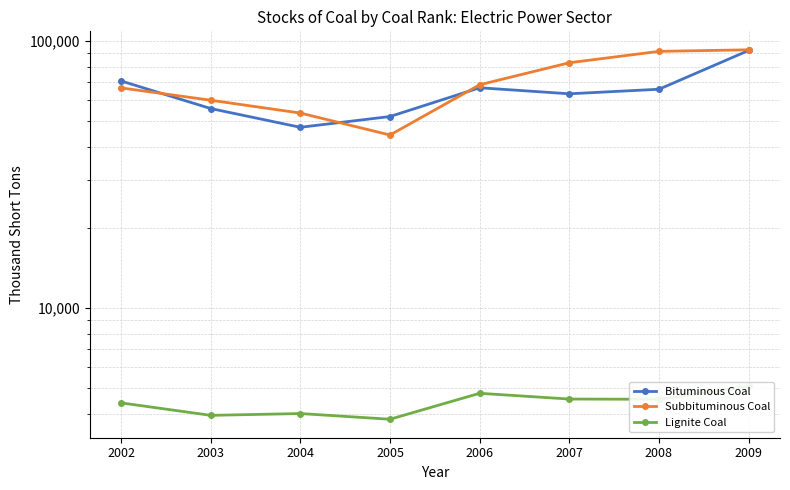

Rank the categories by Lignite Coal value from lowest to highest.

2005, 2003, 2004, 2002, 2008, 2007, 2006, 2009